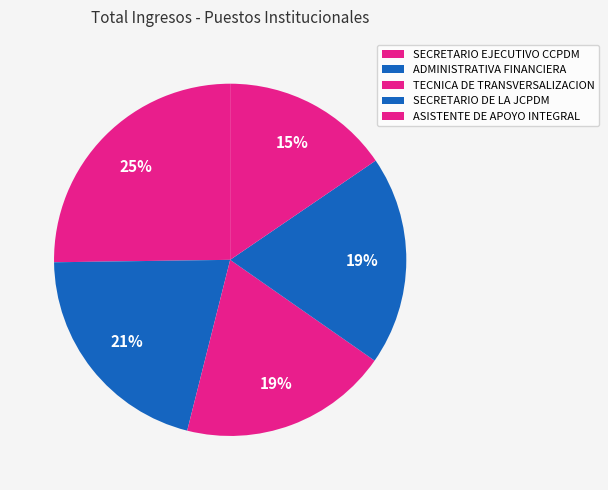

True or false: ASISTENTE DE APOYO INTEGRAL accounts for 15% of the total.

True